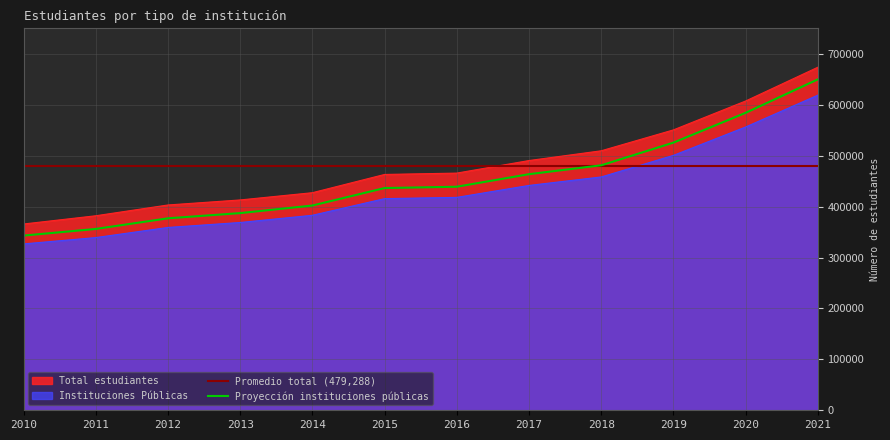

True or false: Total estudiantes and Instituciones Públicas intersect in this chart.

False